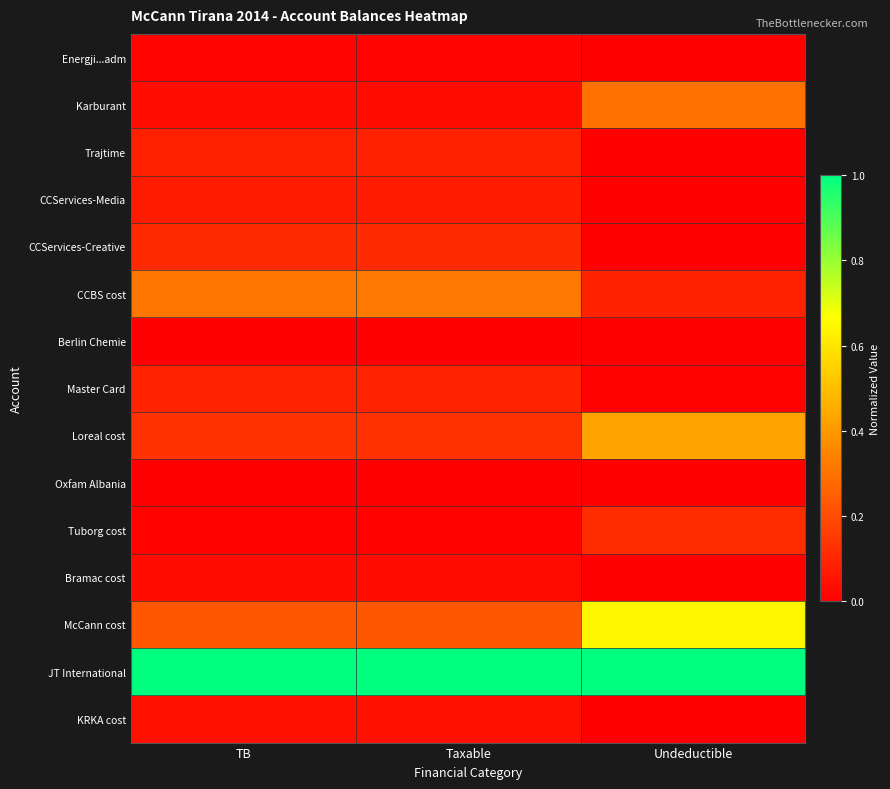

Reading left to right, extract all data points from this chart.

Energji...adm: TB=0.0	Taxable=0.0	Undeductible=0.0
Karburant: TB=0.0	Taxable=0.0	Undeductible=0.3
Trajtime: TB=0.1	Taxable=0.1	Undeductible=0.0
CCServices-Media: TB=0.1	Taxable=0.1	Undeductible=0.0
CCServices-Creative: TB=0.1	Taxable=0.1	Undeductible=0.0
CCBS cost: TB=0.3	Taxable=0.3	Undeductible=0.1
Berlin Chemie: TB=0.0	Taxable=0.0	Undeductible=0.0
Master Card: TB=0.1	Taxable=0.1	Undeductible=0.0
Loreal cost: TB=0.1	Taxable=0.1	Undeductible=0.4
Oxfam Albania: TB=0.0	Taxable=0.0	Undeductible=0.0
Tuborg cost: TB=0.0	Taxable=0.0	Undeductible=0.1
Bramac cost: TB=0.0	Taxable=0.0	Undeductible=0.0
McCann cost: TB=0.2	Taxable=0.2	Undeductible=0.6
JT International: TB=1.0	Taxable=1.0	Undeductible=1.0
KRKA cost: TB=0.0	Taxable=0.0	Undeductible=0.0